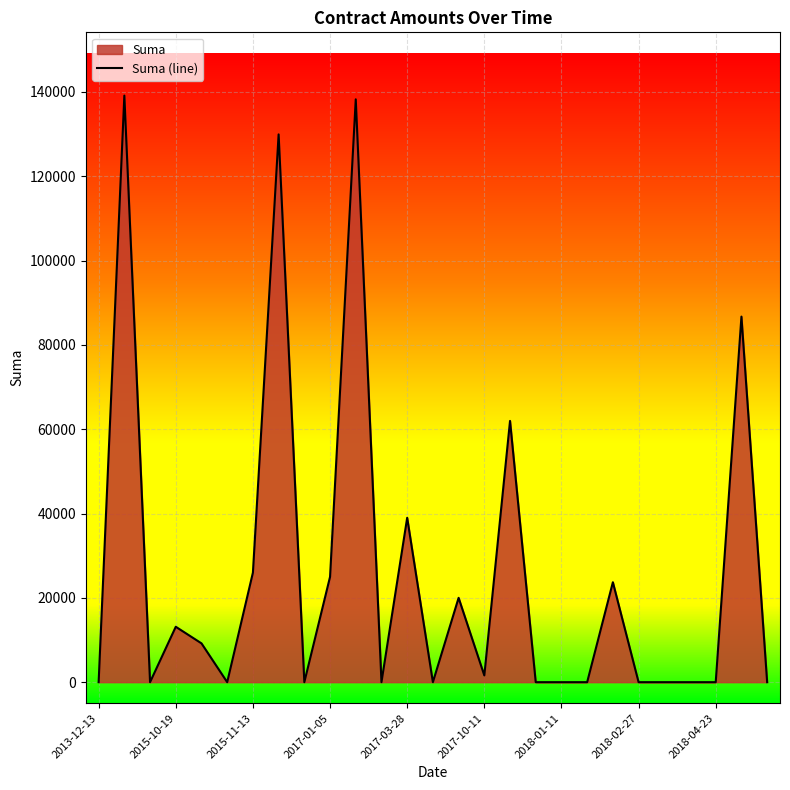

What is the difference between the maximum and minimum values?

139111.0